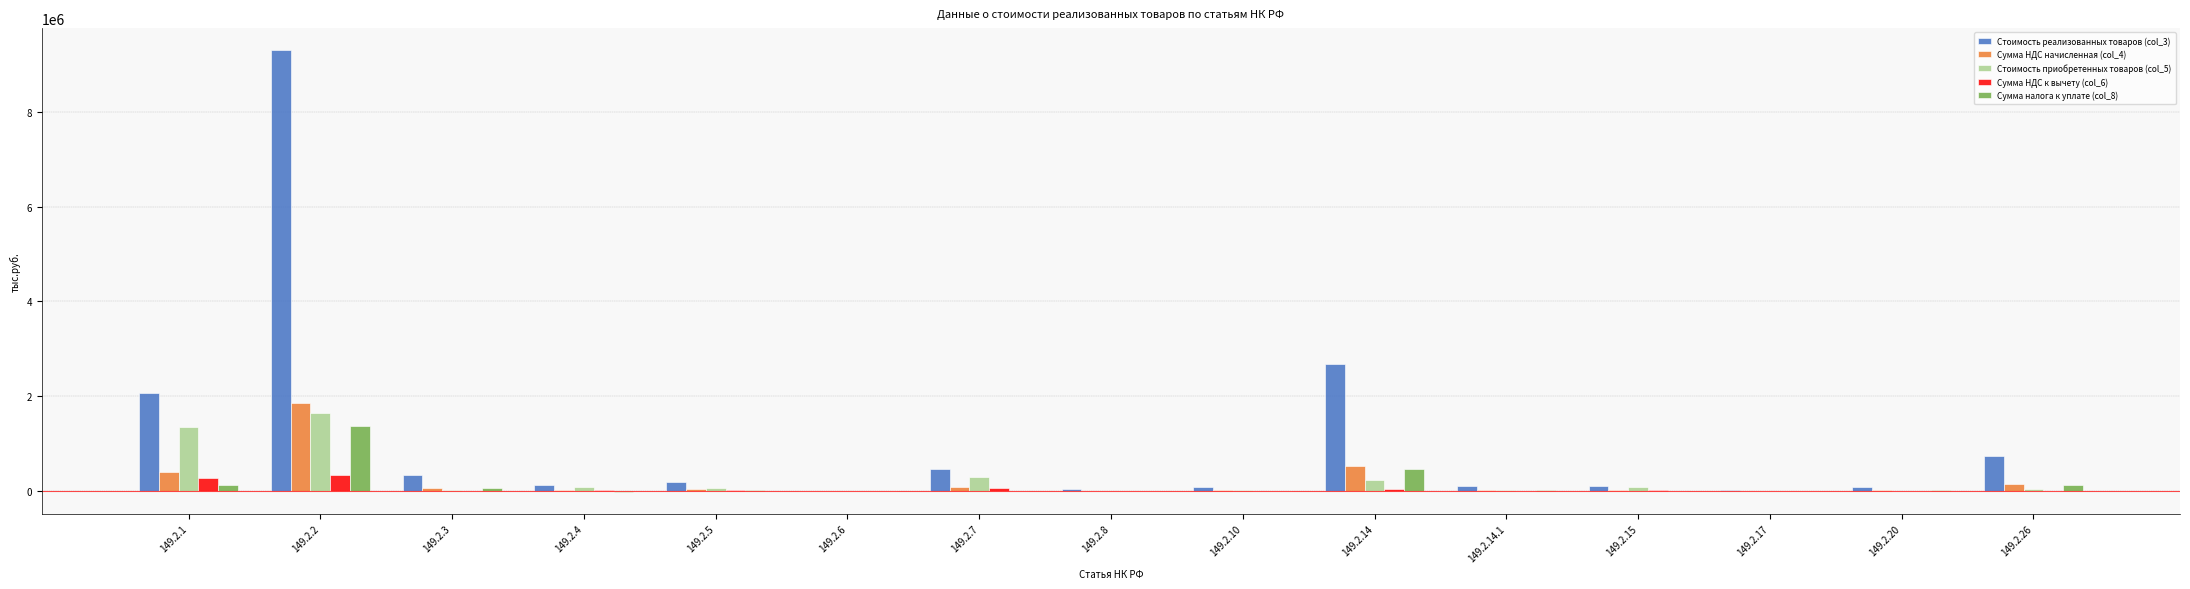

What is the difference between the Стоимость реализованных товаров (col_3) values at 149.2.8 and 149.2.4?

81394